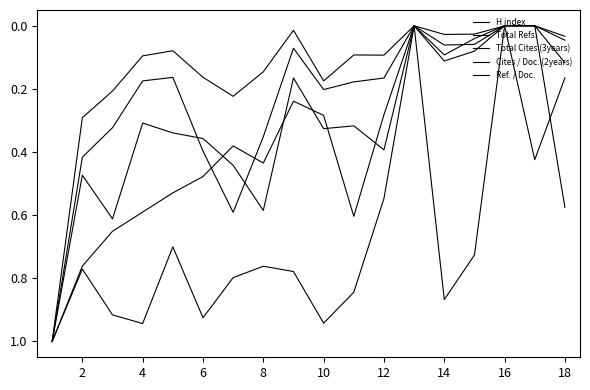

What is the greatest value displayed?

1.0